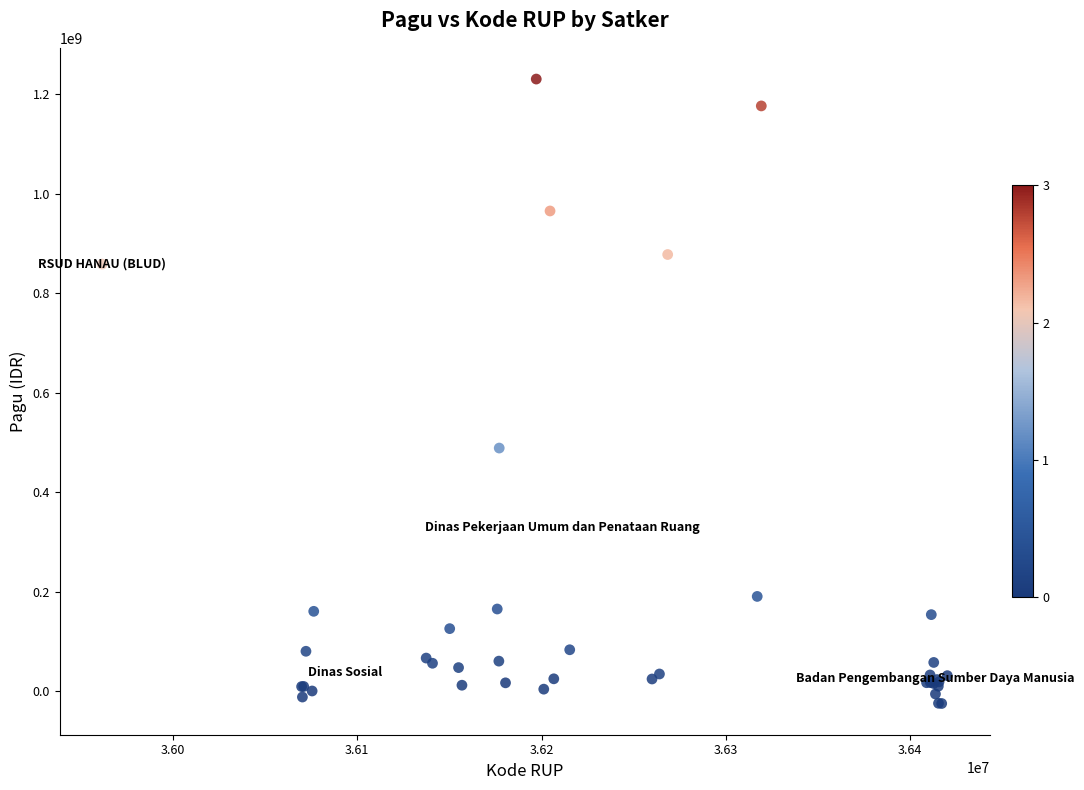

What Y value in the scatter plot is closest to 602825886?

488620836.8